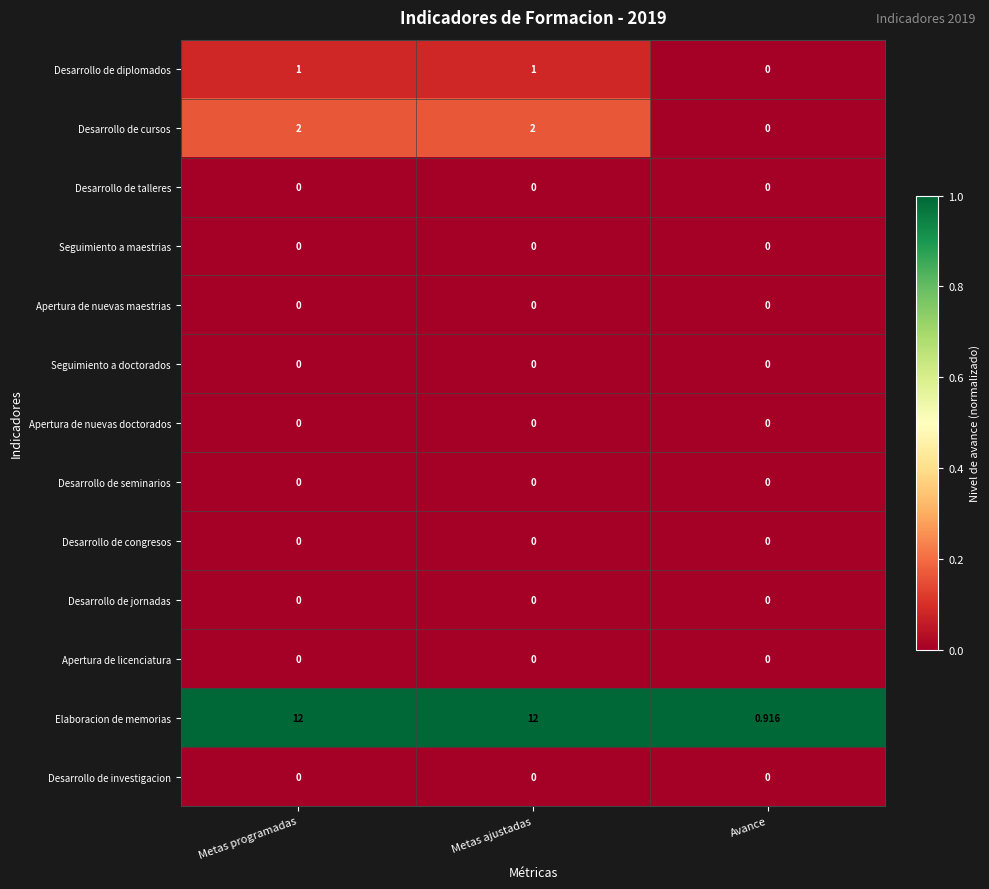

Which series has the largest total across all categories?

Elaboracion de memorias